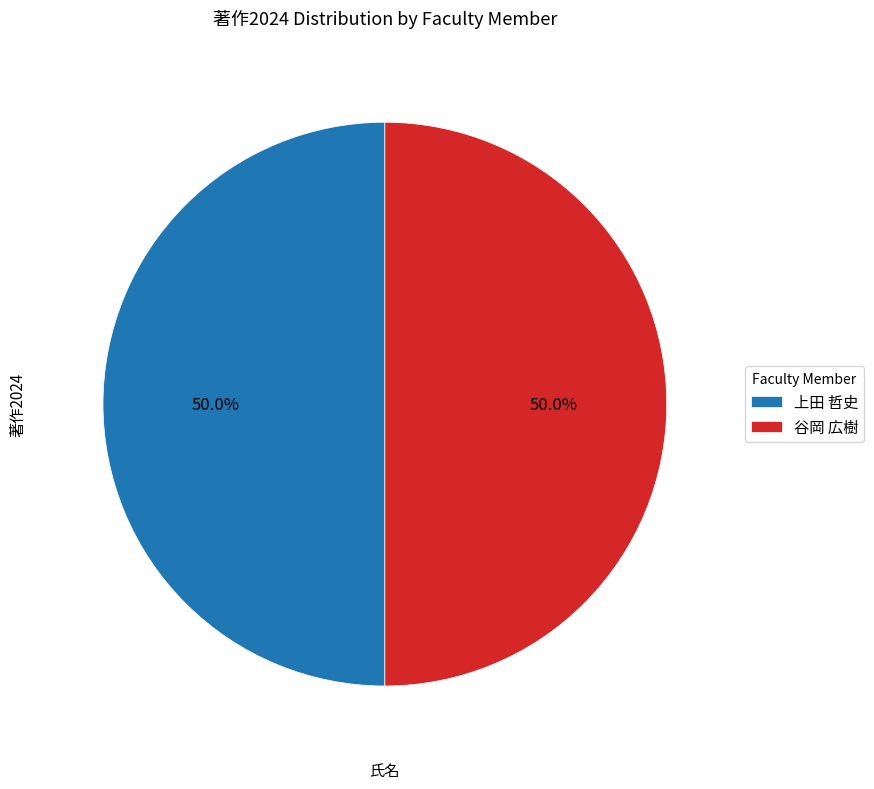

How many slices are in this pie chart?

2